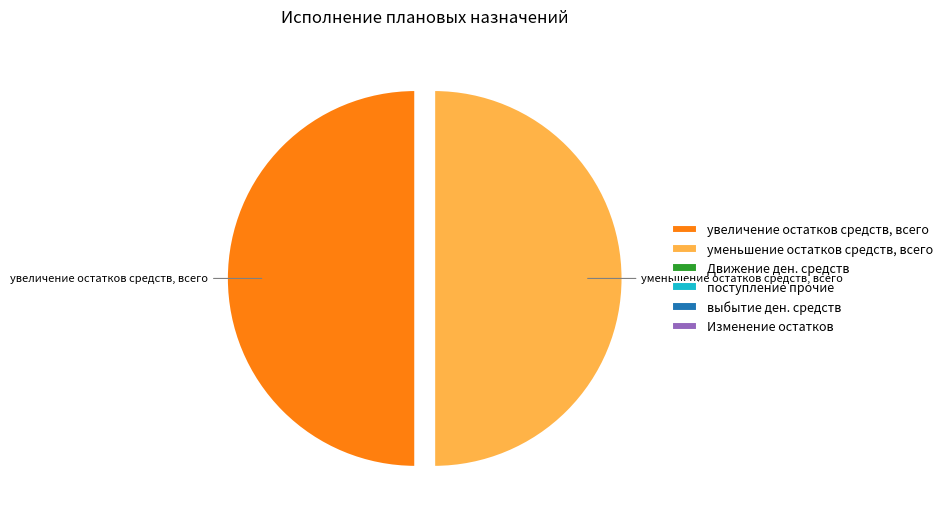

The увеличение остатков средств, всего slice represents 50% of the pie. True or false?

True